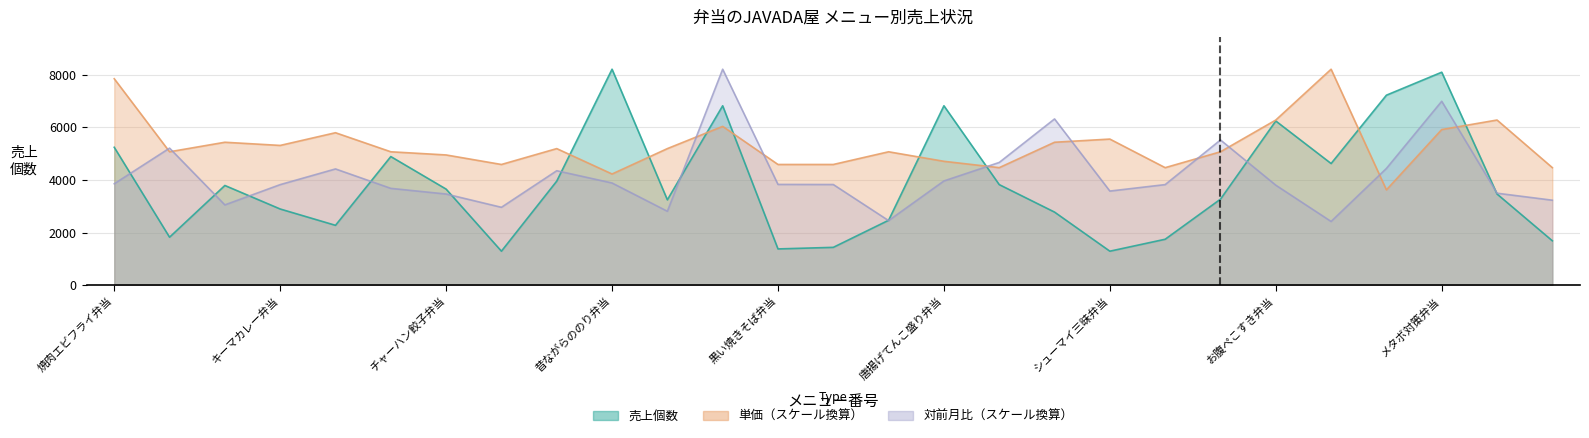

Does the chart display data point markers on the line(s)?

No